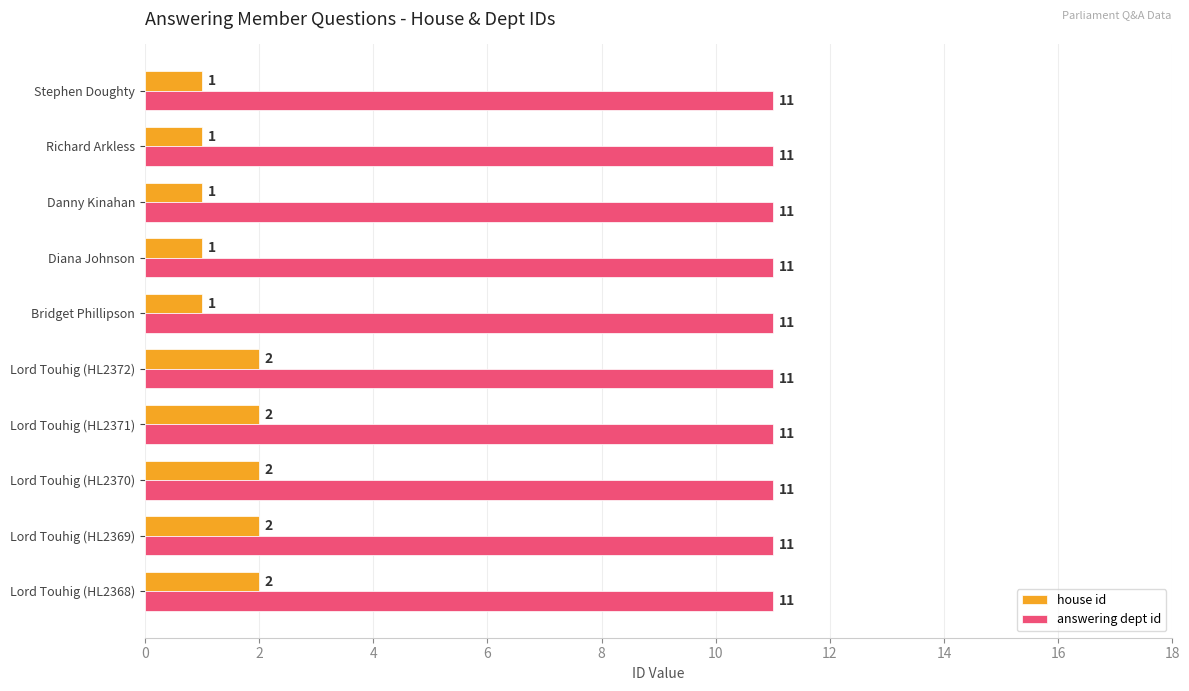

The value of house id at Lord Touhig (HL2372) is 2. True or false?

True